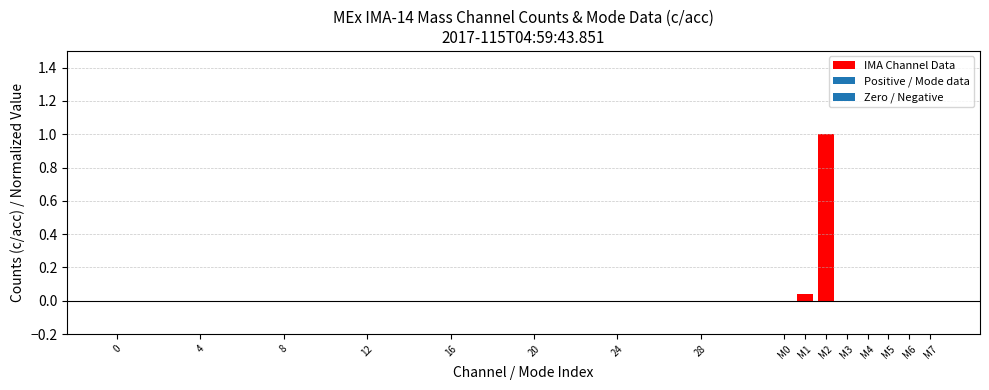

What is the sum of all values?

1.0